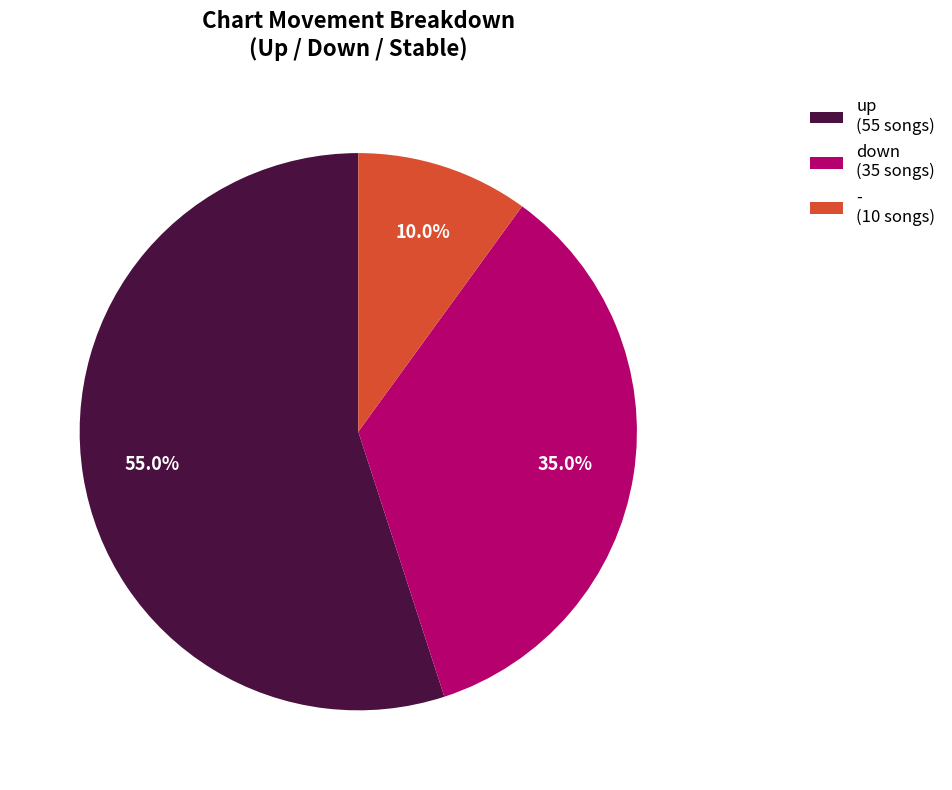

To the nearest percent, what is the difference between the down and - slice percentages?

25%